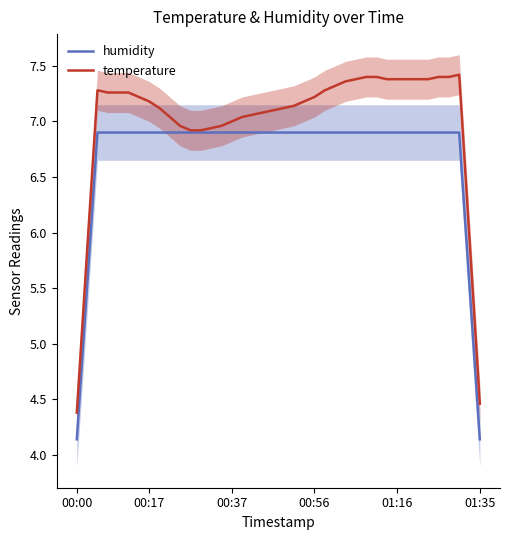

Which series has the largest total across all categories?

temperature